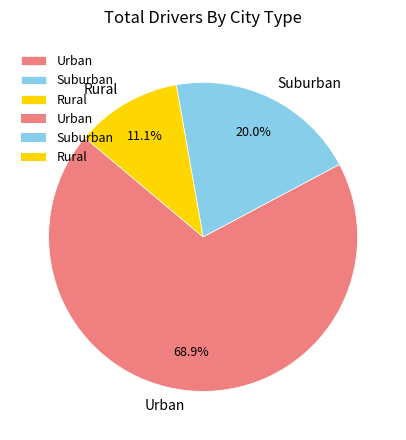

Is there any slice that represents more than half of the pie?

Yes